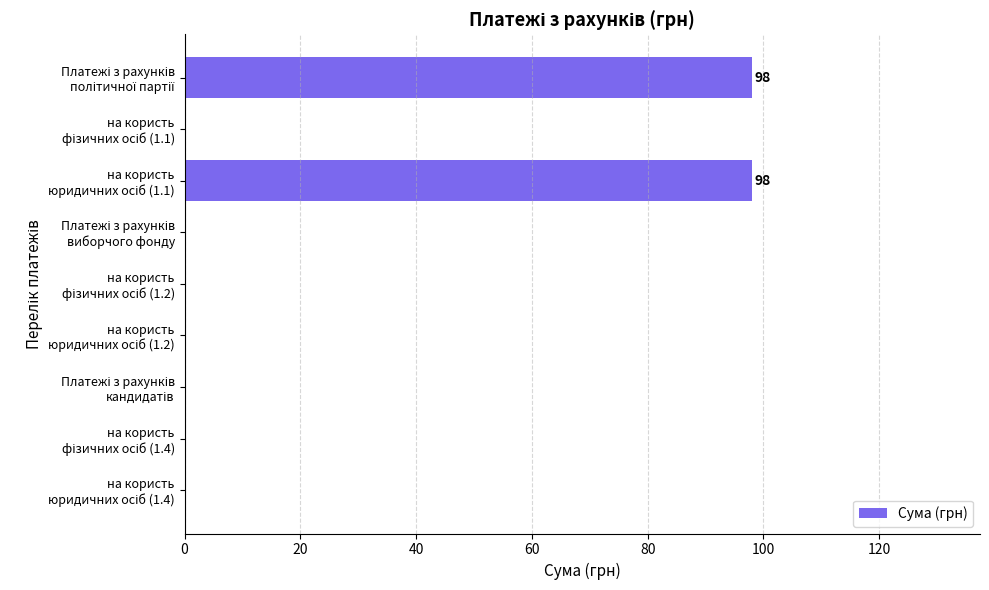

What is the greatest value displayed?

98